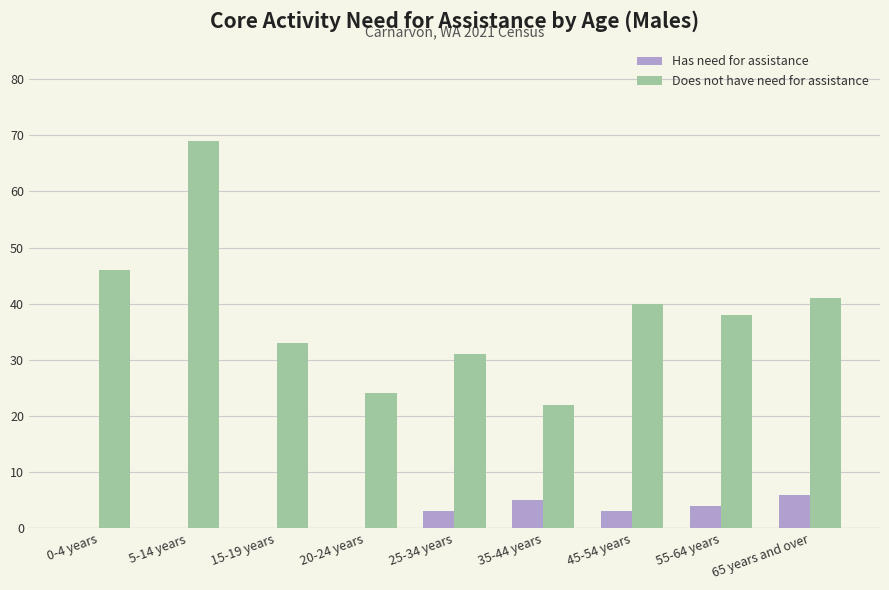

Which series changed the most between 0-4 years and 15-19 years?

Does not have need for assistance